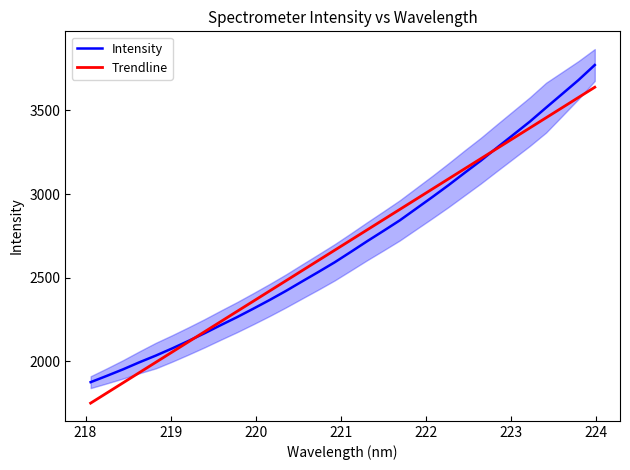

Which series has the widest spread of values?

Intensity